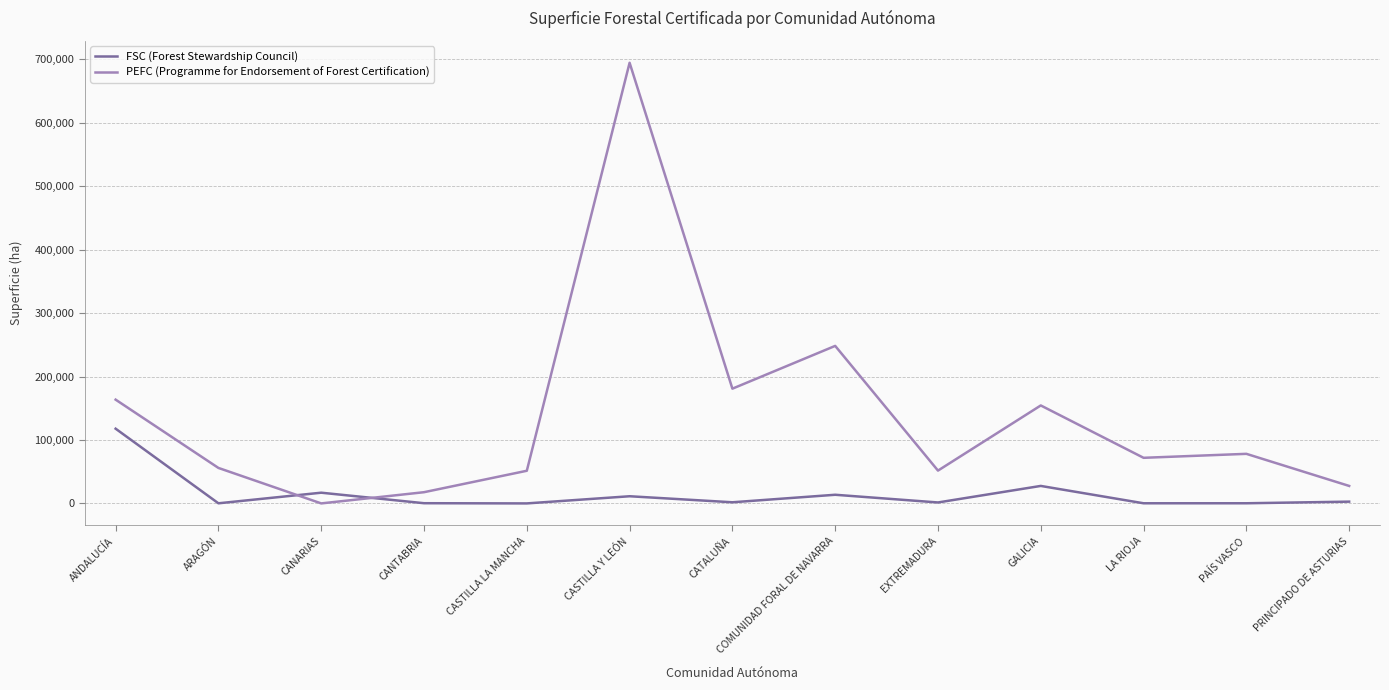

List the series in order of their overall mean, highest first.

PEFC (Programme for Endorsement of Forest Certification), FSC (Forest Stewardship Council)